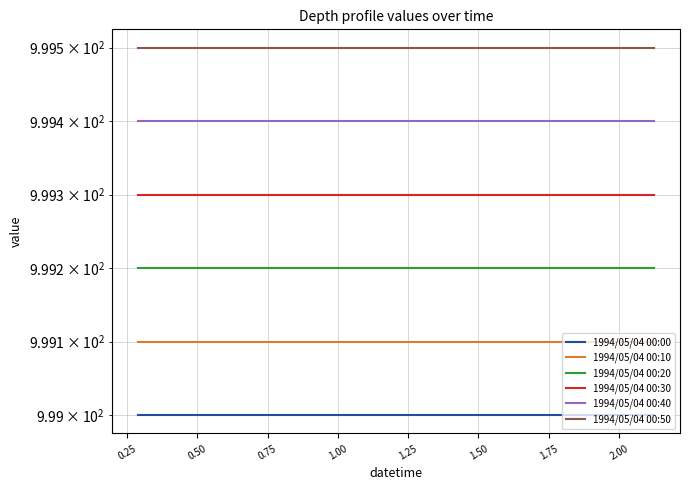

How many lines are shown in the chart?

6